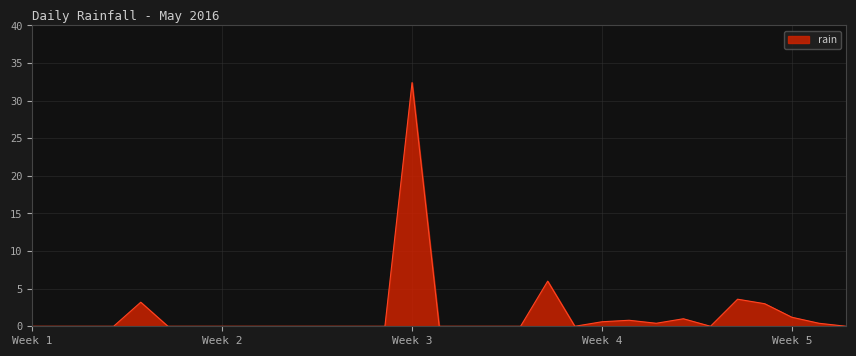

What is the maximum value shown in the chart?

32.4